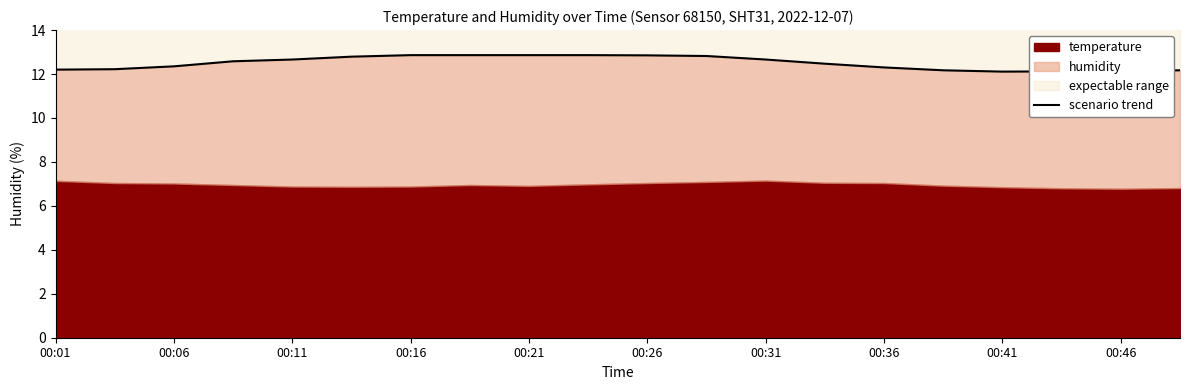

At which category does the chart reach its peak across all series?

00:16